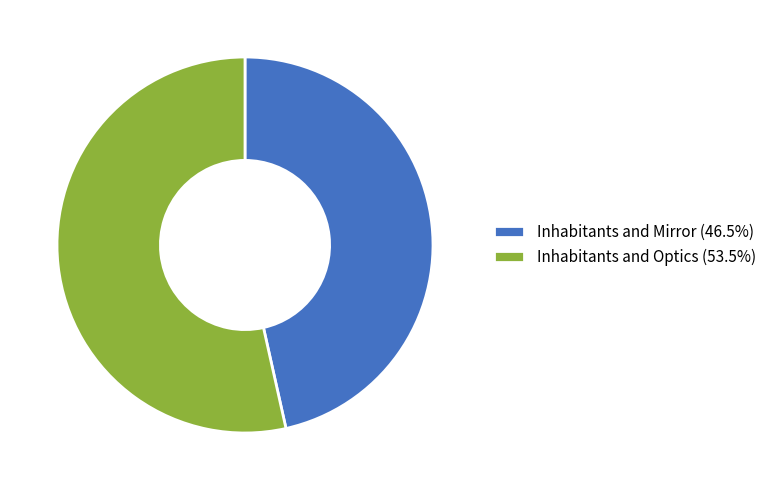

Is it true that Inhabitants and Optics is 45% of the pie?

False